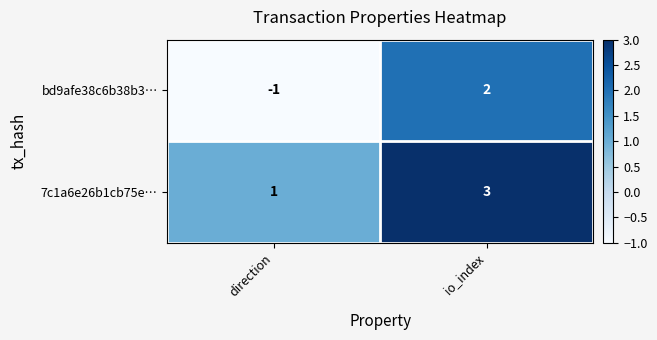

Reading left to right, what are all the values shown in this chart?

bd9afe38c6b38b3…: direction=-1	io_index=2
7c1a6e26b1cb75e…: direction=1	io_index=3